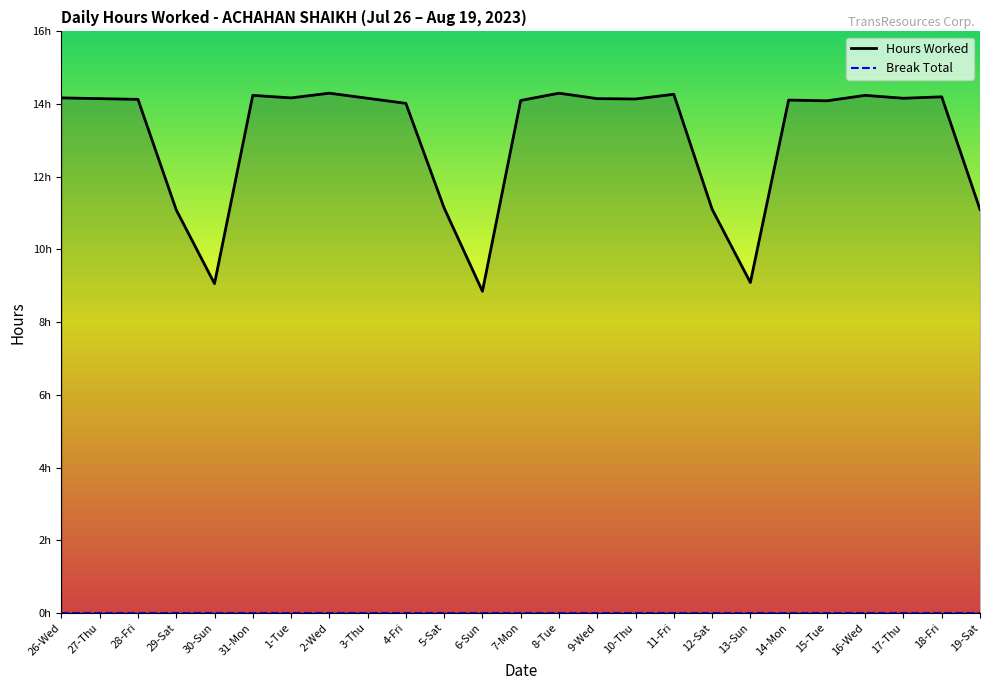

True or false: Hours Worked has more than 2 points higher than both neighbors.

True